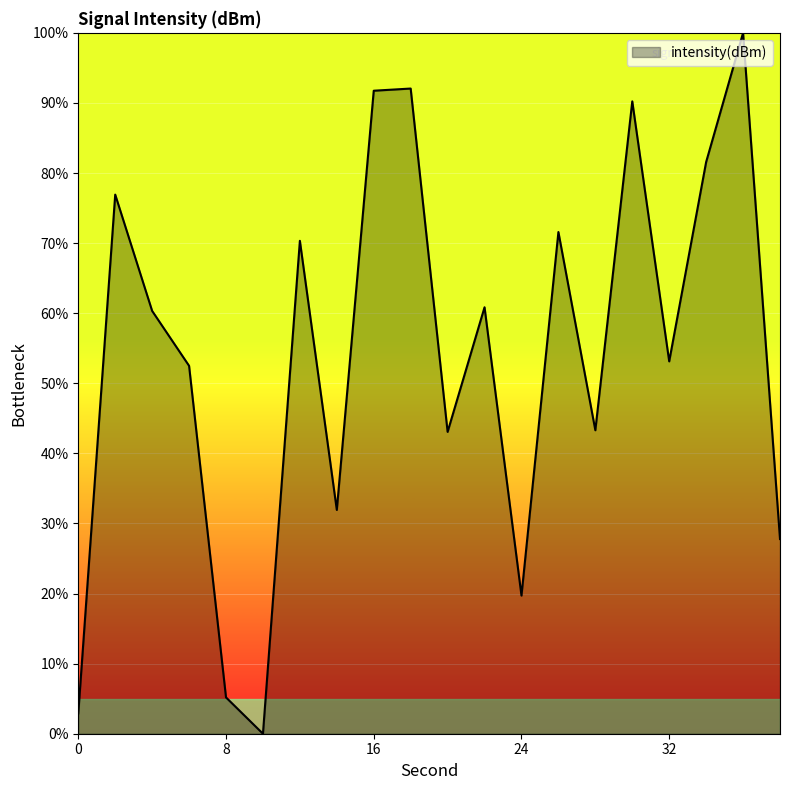

What is the greatest value displayed?

100.0